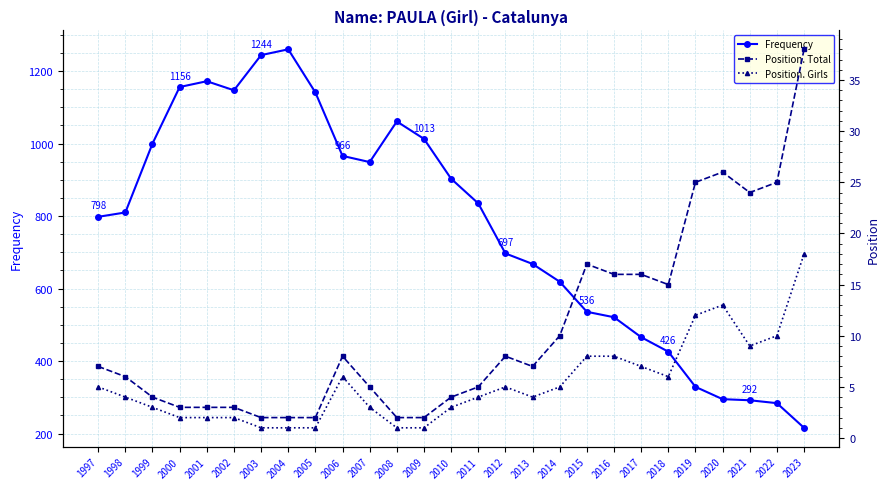

At which label does Frequency first exceed 810?

1999